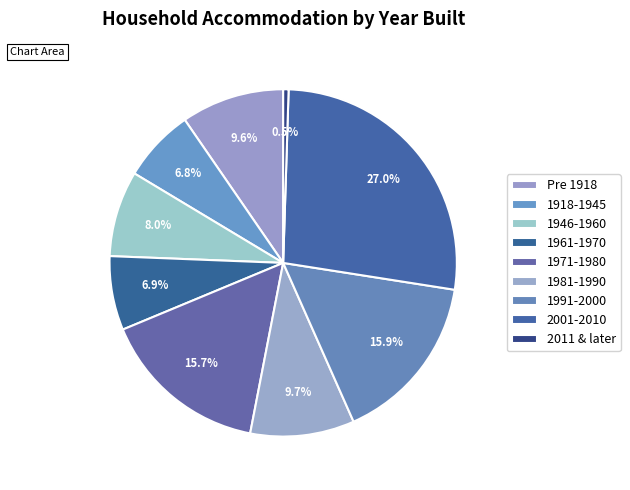

What is the change in value from 1971-1980 to 2011 & later?

-15.2